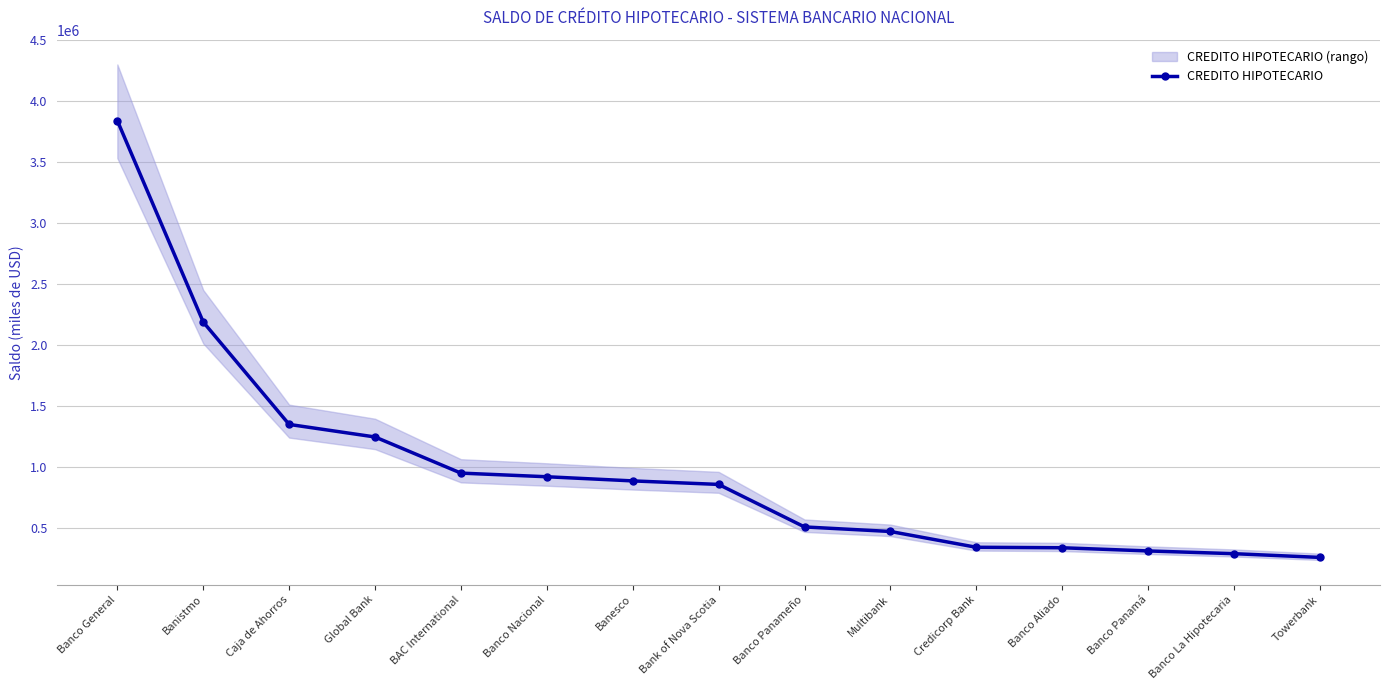

At which category does the chart reach its peak across all series?

Banco General